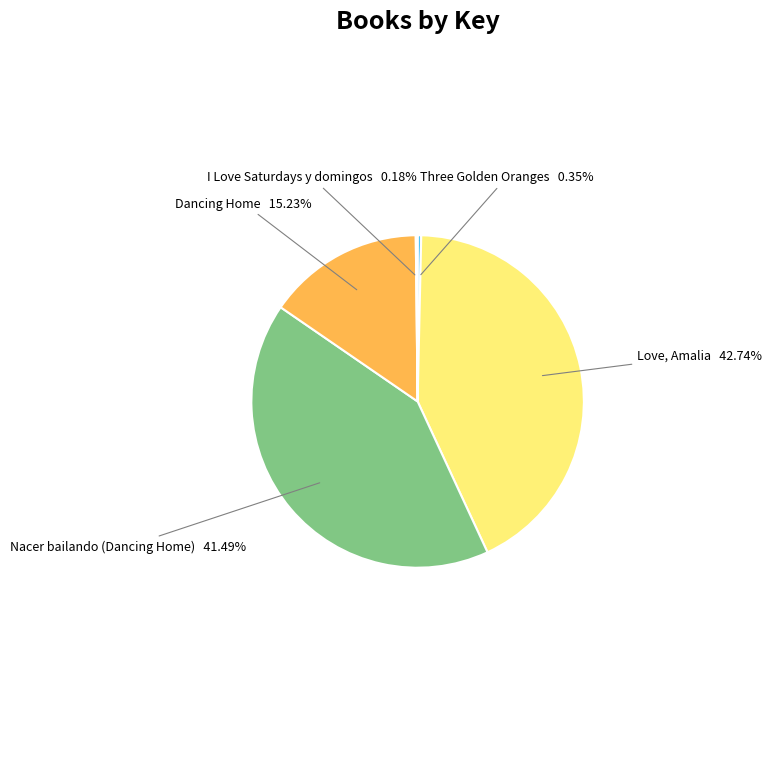

Which slice is the largest?

Love, Amalia